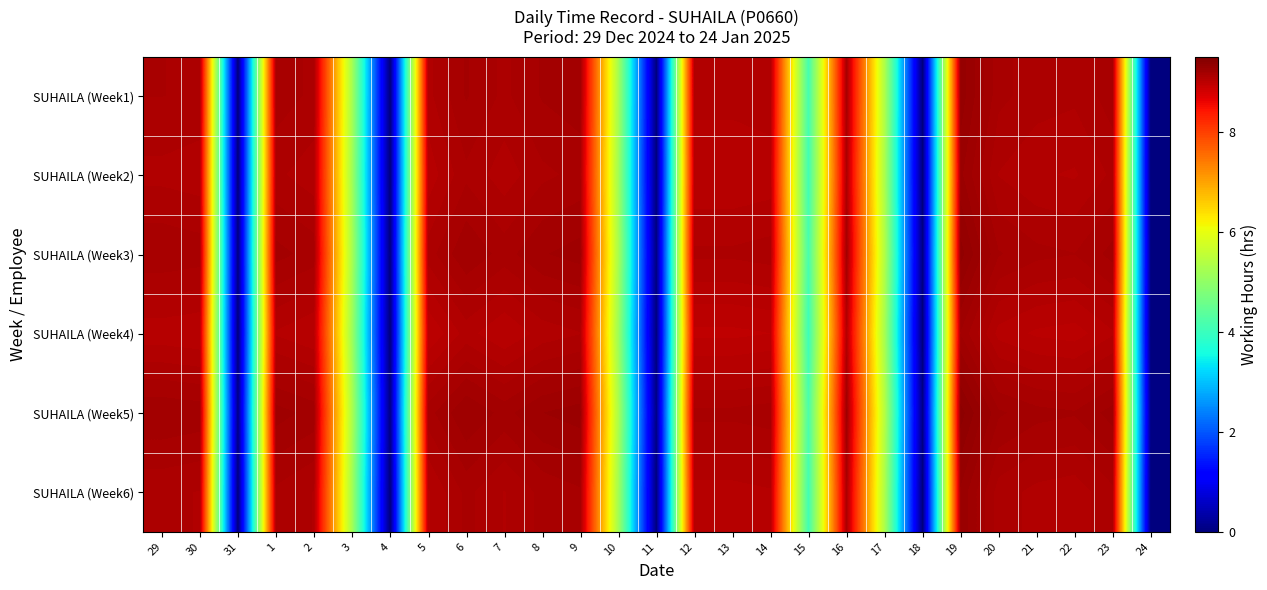

At which category is the sum across all series the highest?

19